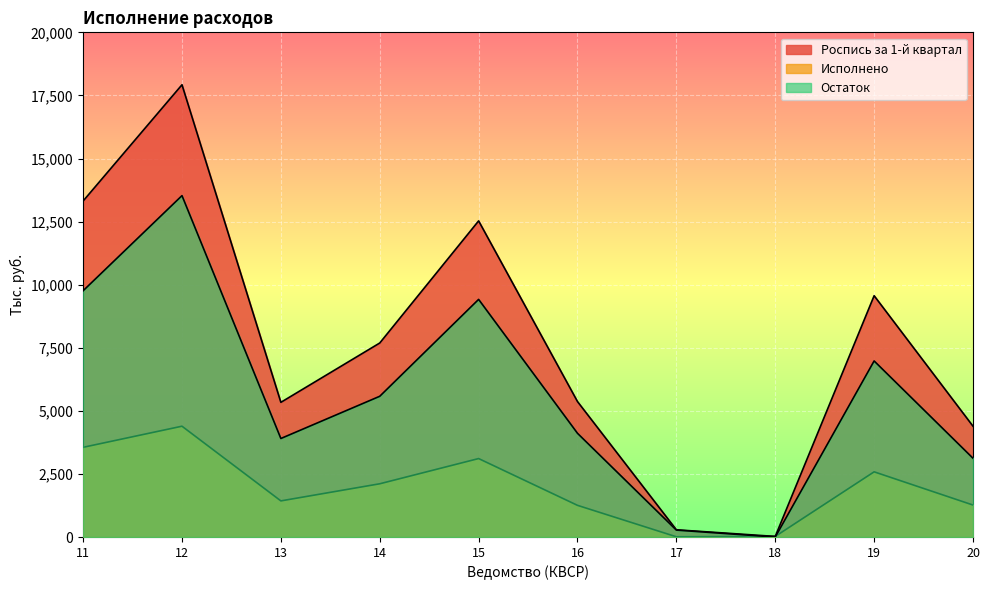

Rank the series by their maximum value, from highest to lowest.

Роспись за 1-й квартал, Остаток, Исполнено